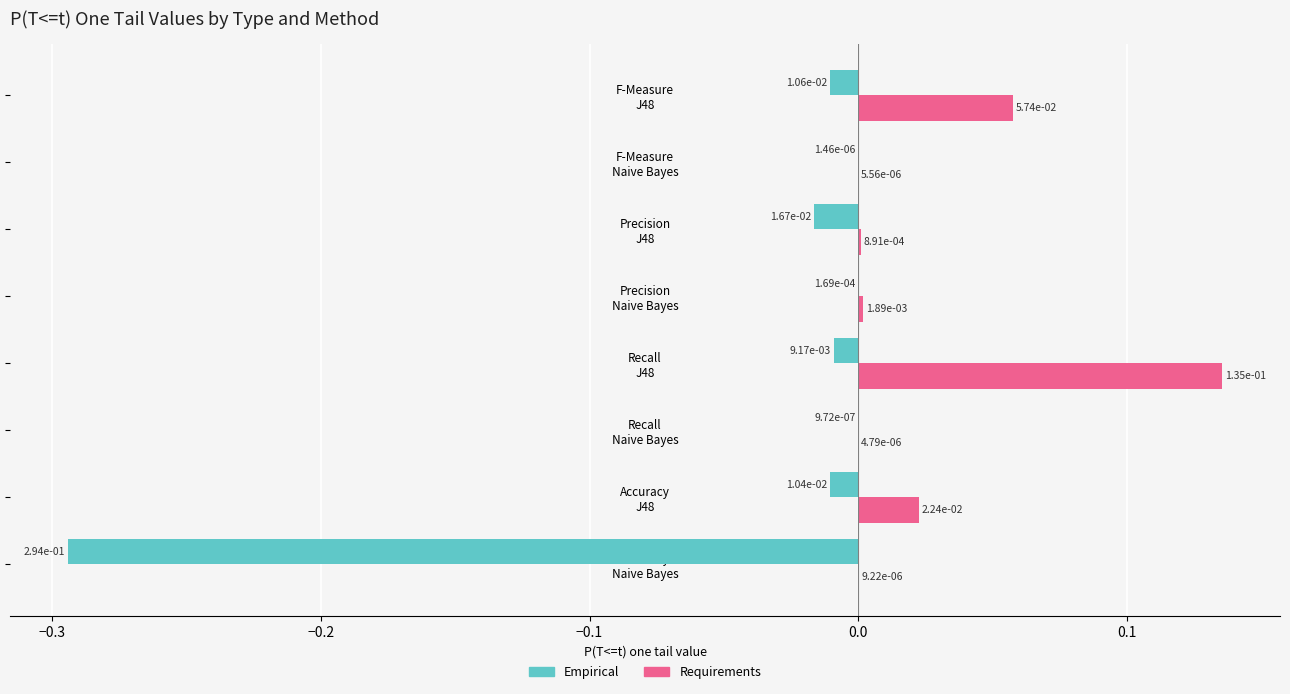

Which series has the largest total across all categories?

Requirements